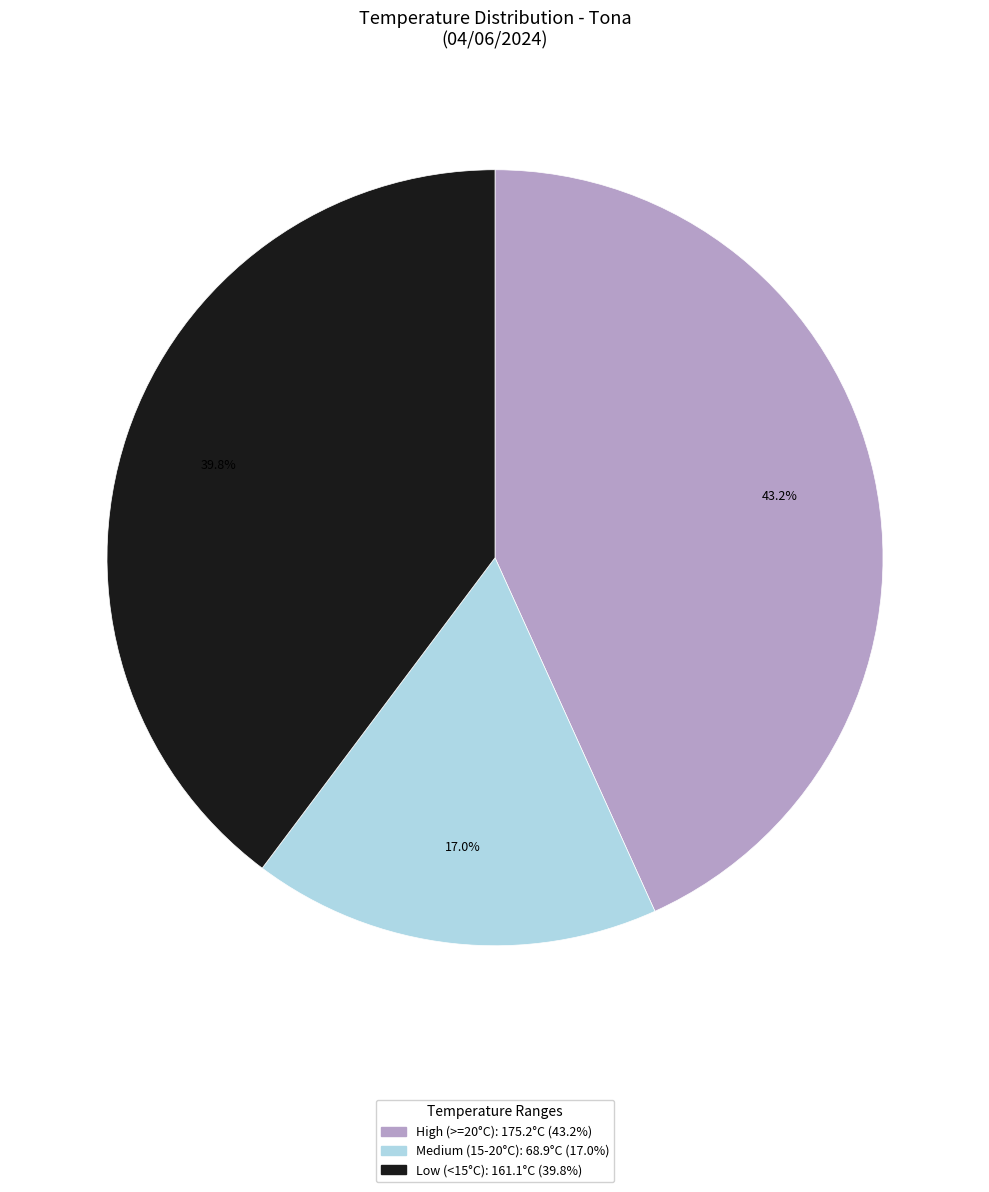

Count the number of slices in the pie.

3